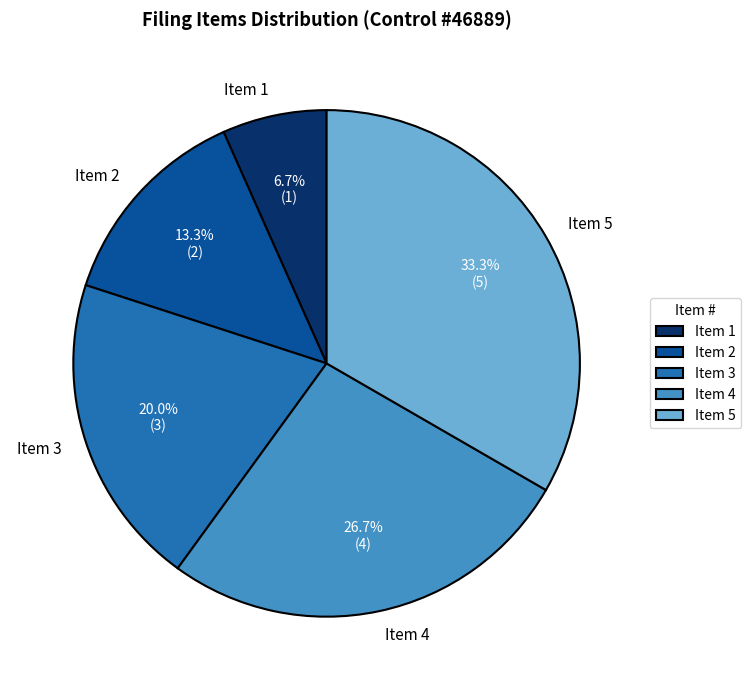

To the nearest percent, what is the average slice percentage?

20%